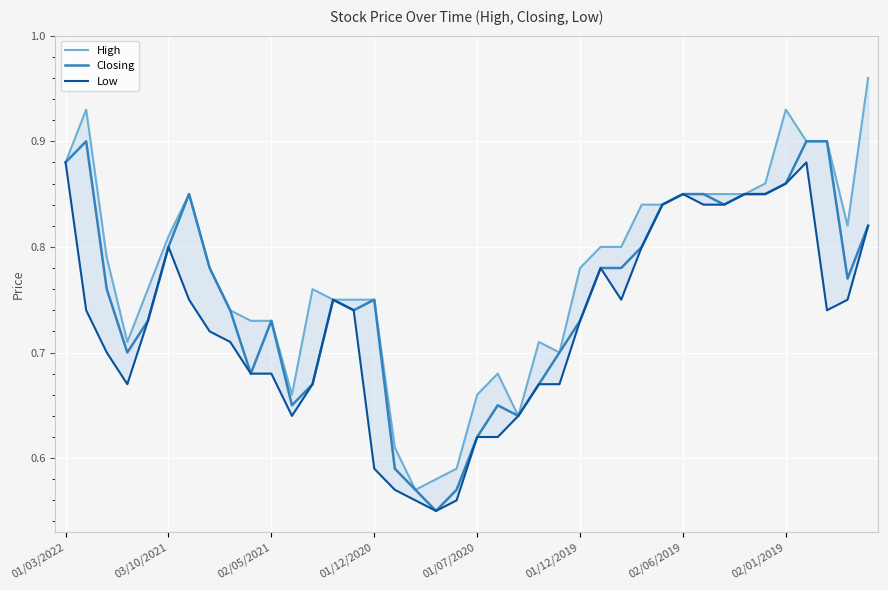

What position from the left is 23?

24